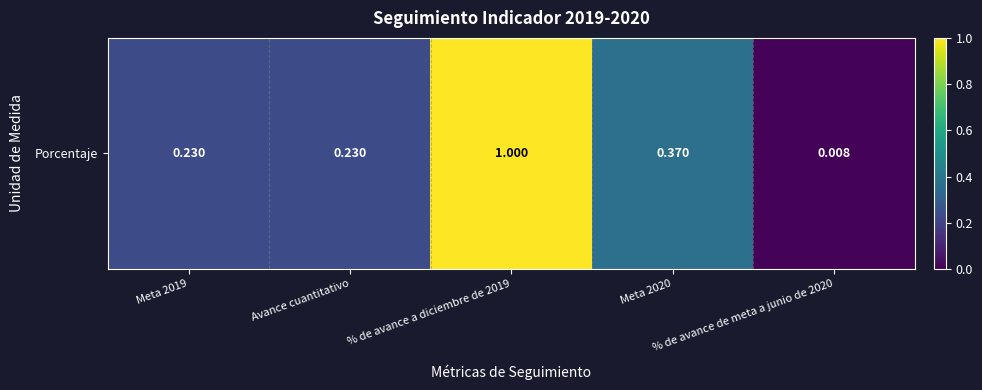

Reading left to right, what are all the values shown in this chart?

Meta 2019=0.2	Avance cuantitativo=0.2	% de avance a diciembre de 2019=1.0	Meta 2020=0.4	% de avance de meta a junio de 2020=0.0